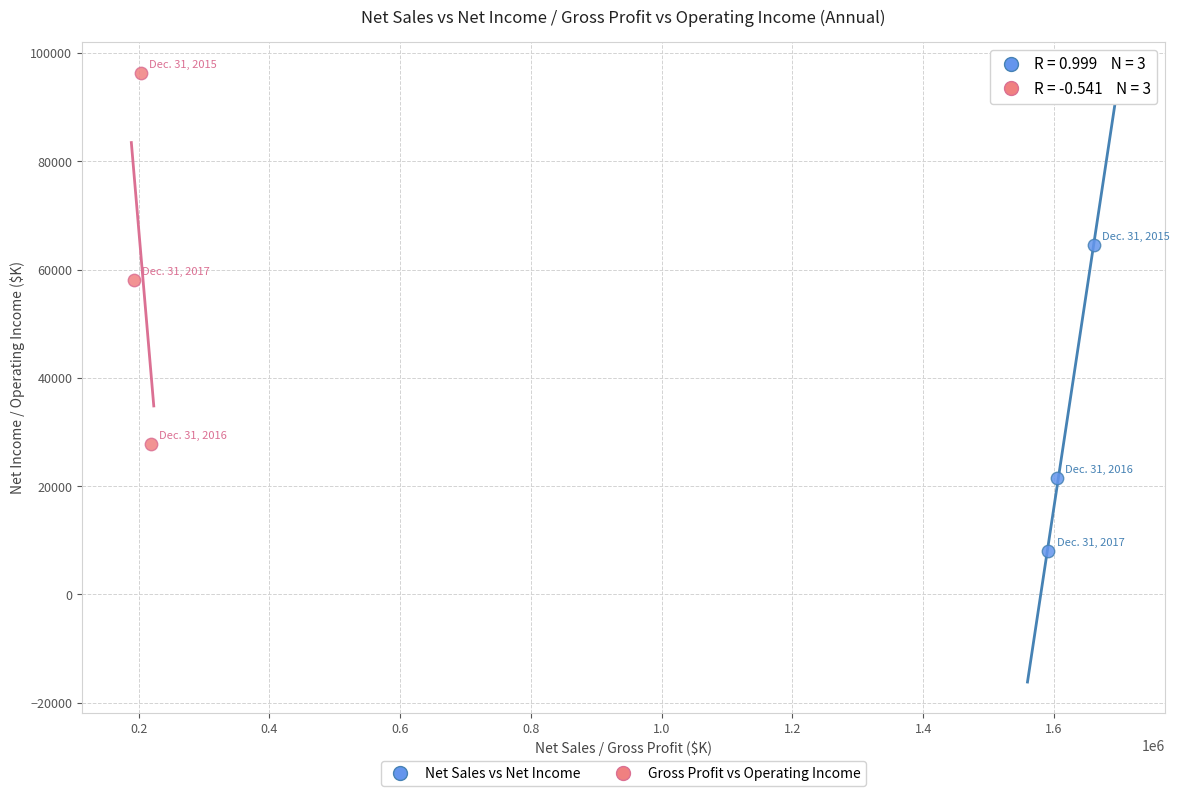

Which series has the largest Y range (max minus min)?

Gross Profit vs Operating Income